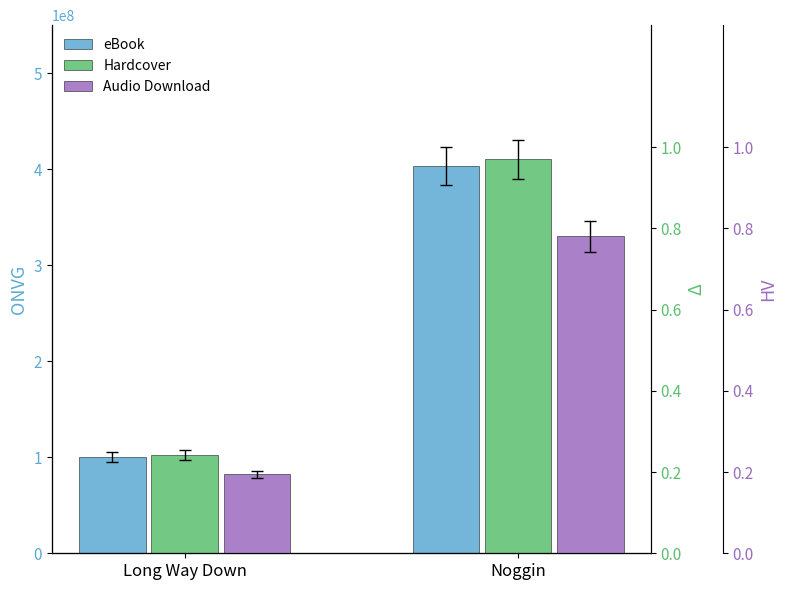

The eBook series shows 39714115.4 at Long Way Down. True or false?

False